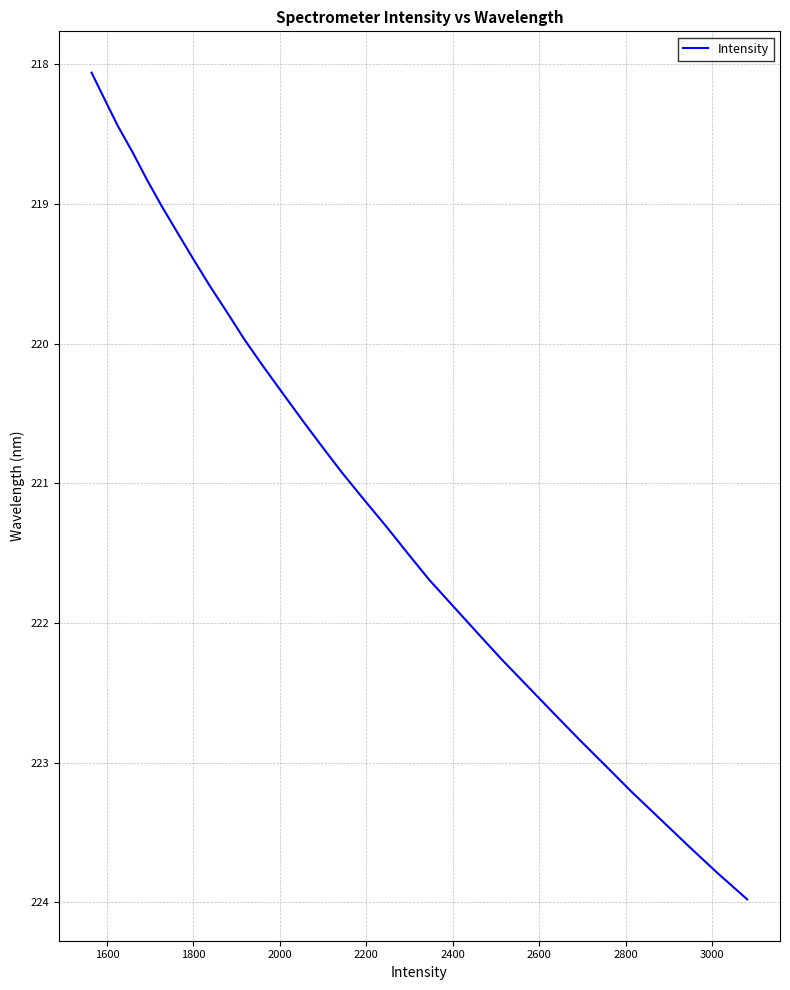

What is the minimum value shown in the chart?

218.1